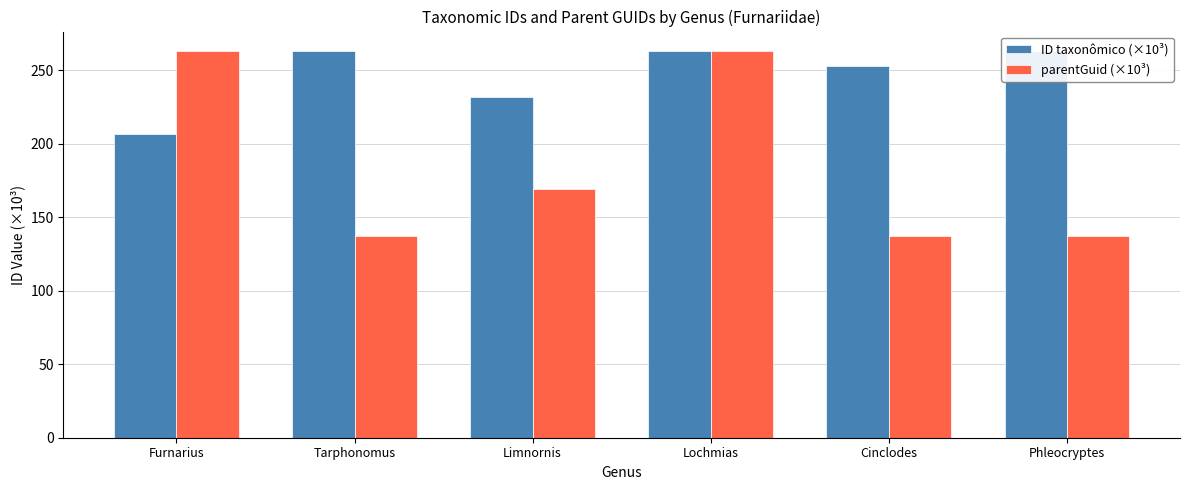

What is the difference between the highest and lowest values at Furnarius?

56.5